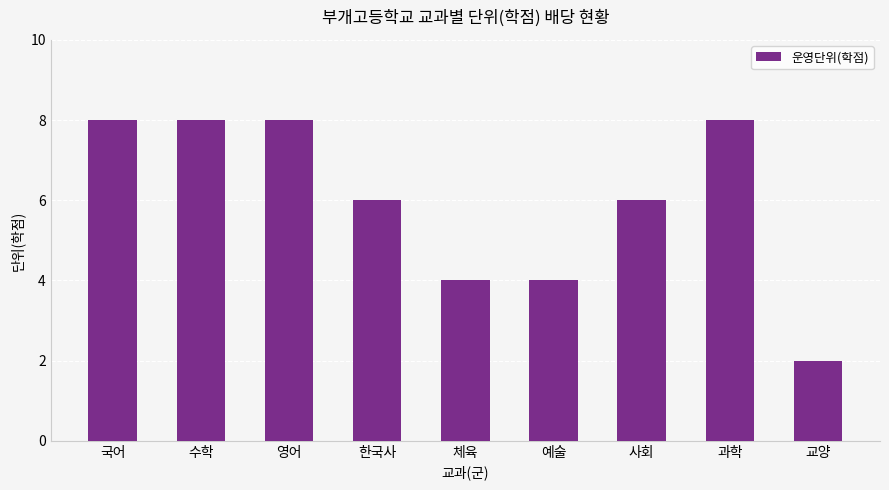

Read the value at 영어.

8